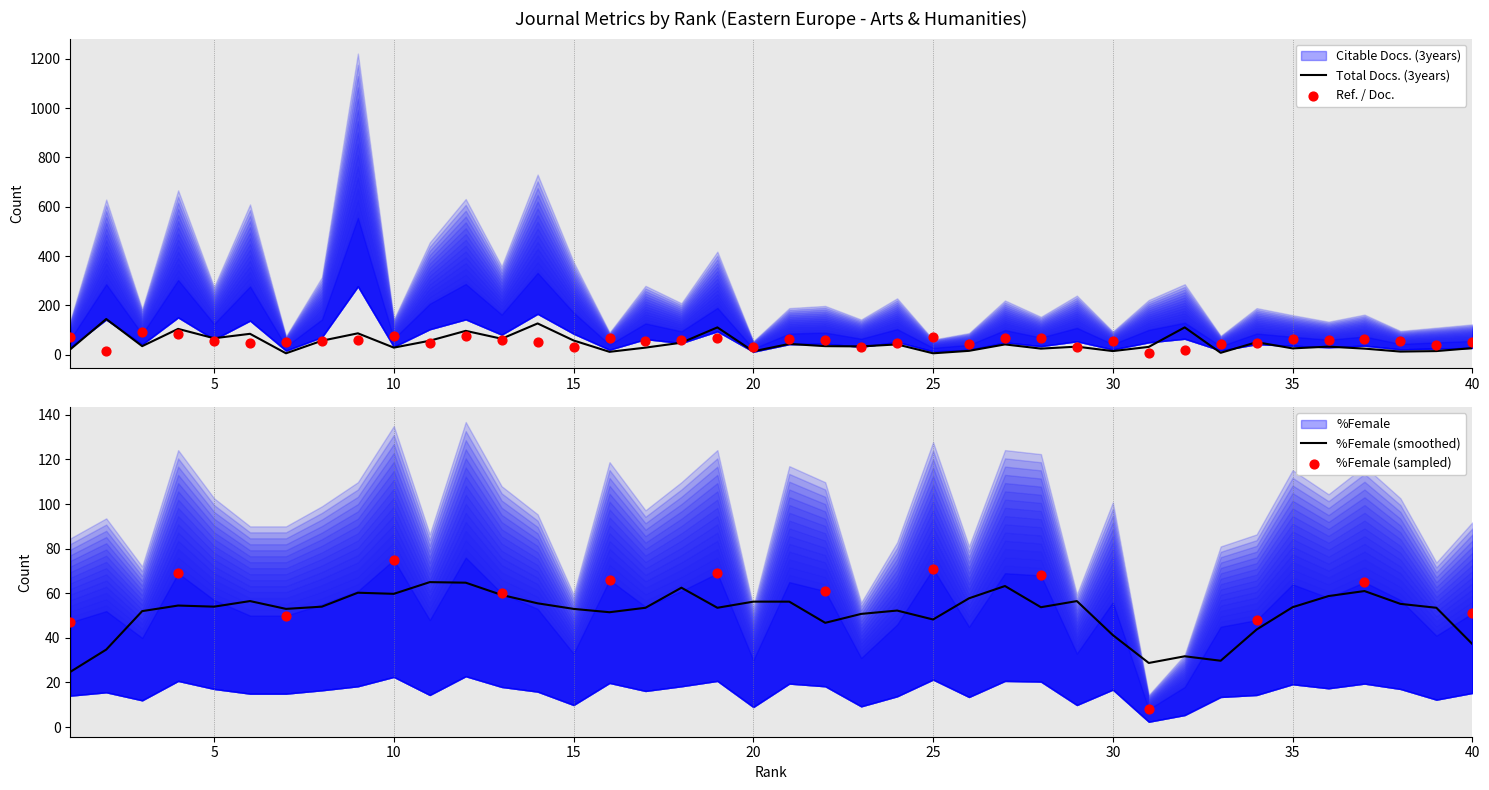

Is the value of Total Docs. (3years) at 3 greater than the value of Ref. / Doc. at 40?

No